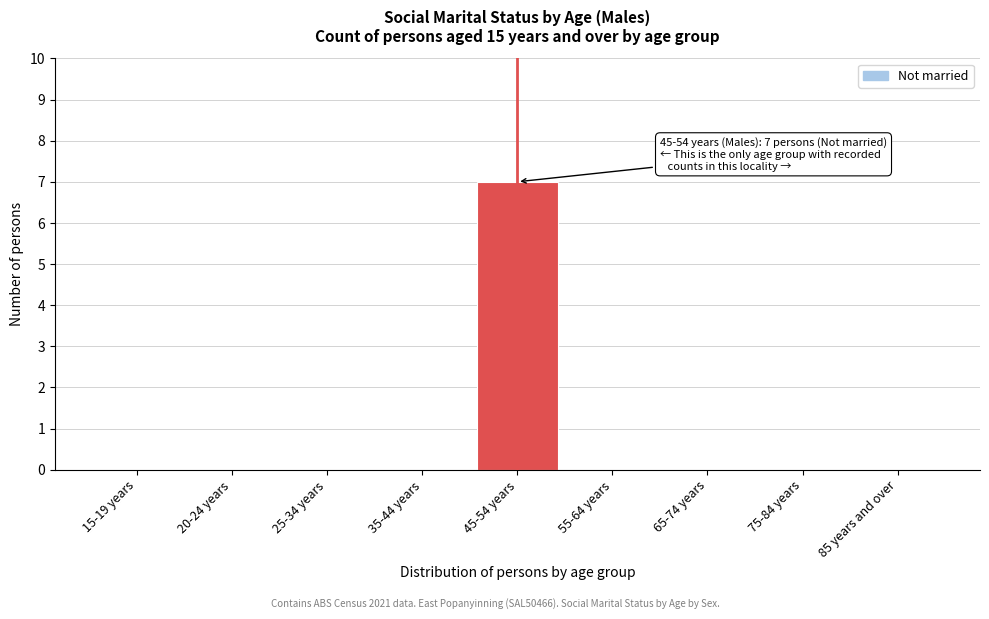

Reading left to right, extract all data points from this chart.

15-19 years=0	20-24 years=0	25-34 years=0	35-44 years=0	45-54 years=7	55-64 years=0	65-74 years=0	75-84 years=0	85 years and over=0